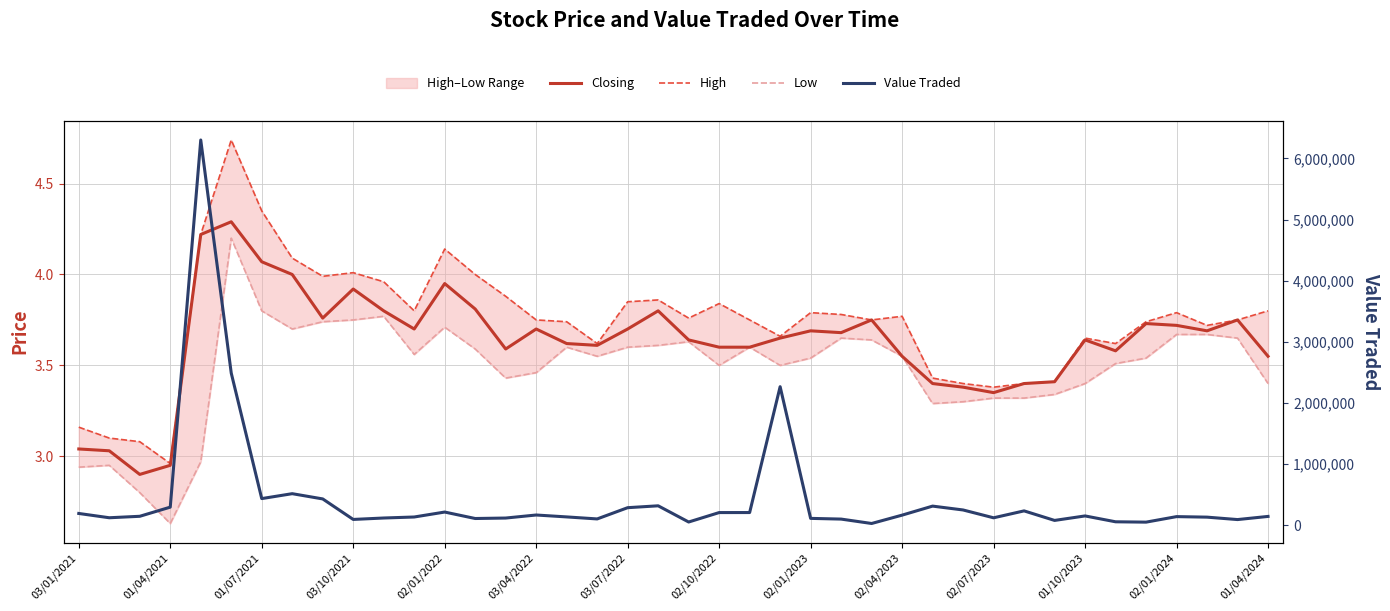

The value of Value Traded at 03/04/2022 is 167530.0. True or false?

True